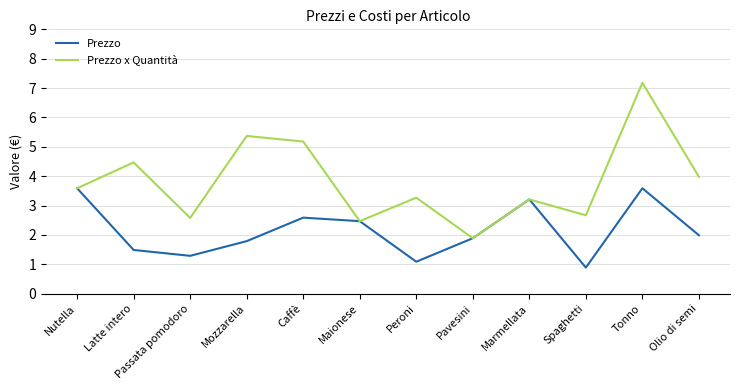

How many lines are shown in the chart?

2